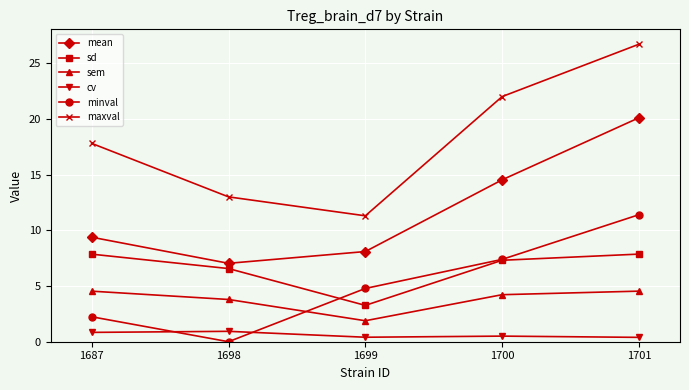

What is the difference between the maximum and second lowest values in the sem series?

0.7